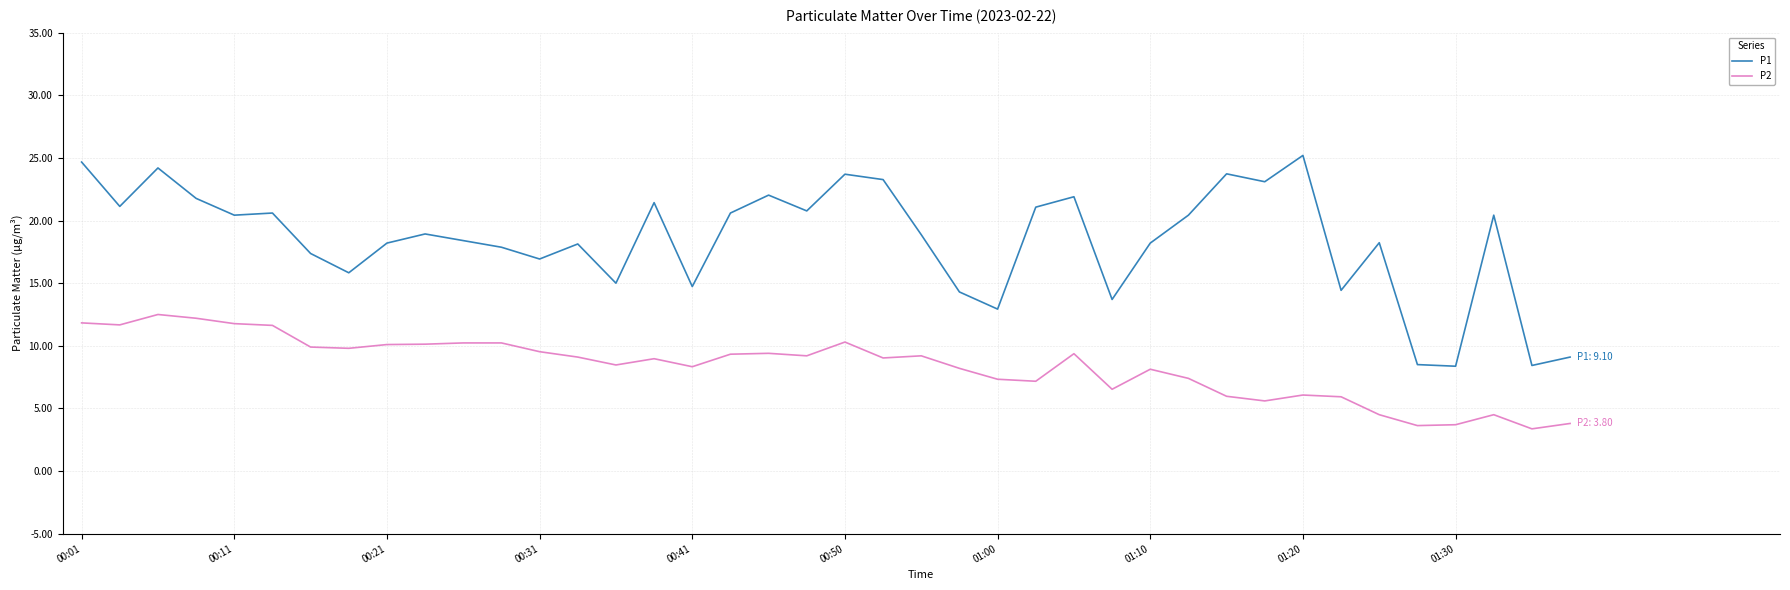

Which series has the widest spread of values?

P1